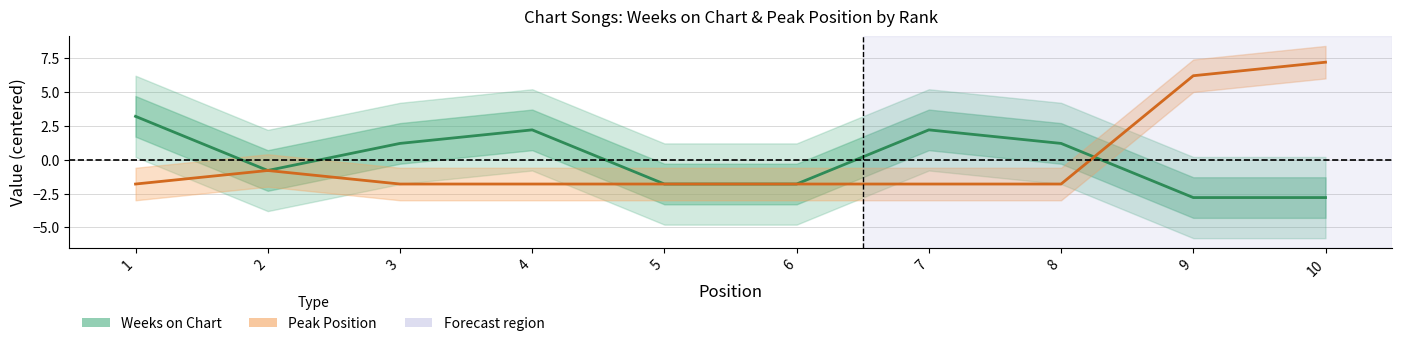

Between 1 and 5, which series saw the biggest shift?

Weeks on Chart